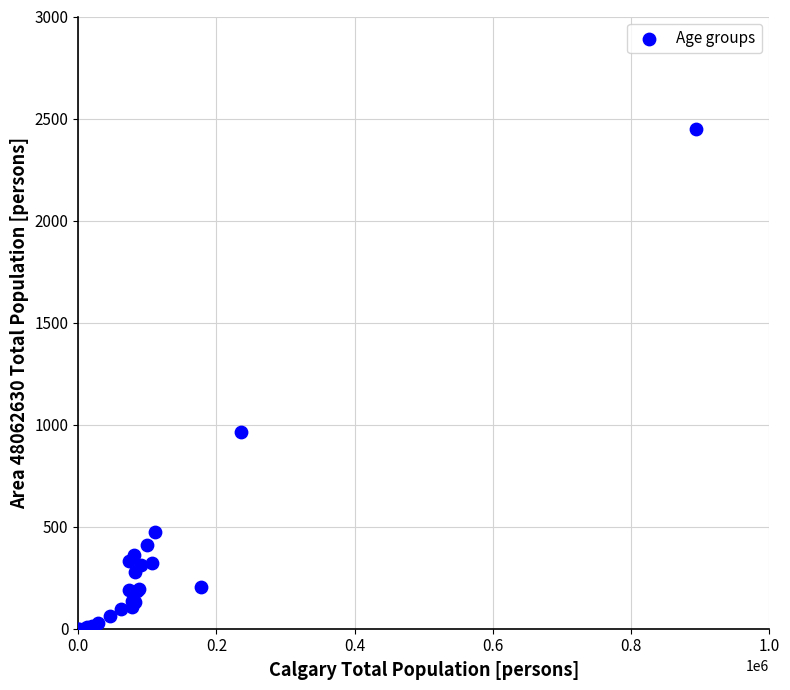

What Y value in the scatter plot is closest to 1225?

965